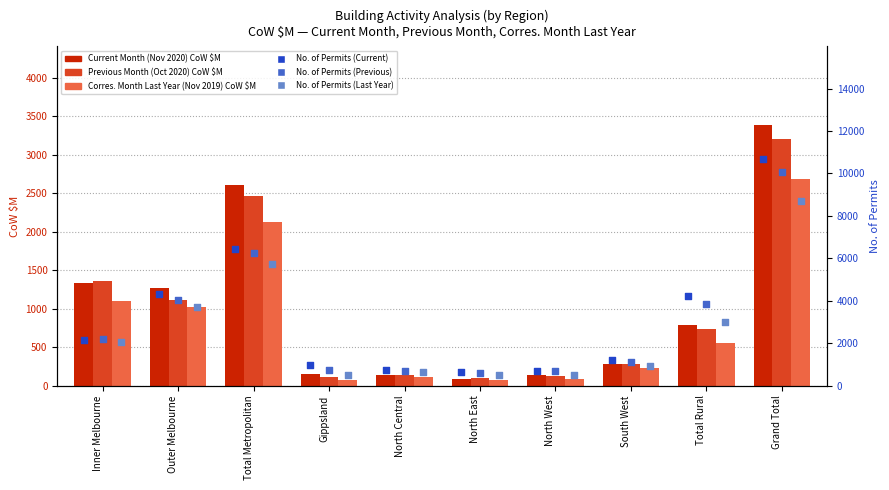

Which series has the largest total across all categories?

No. of Permits (Current)